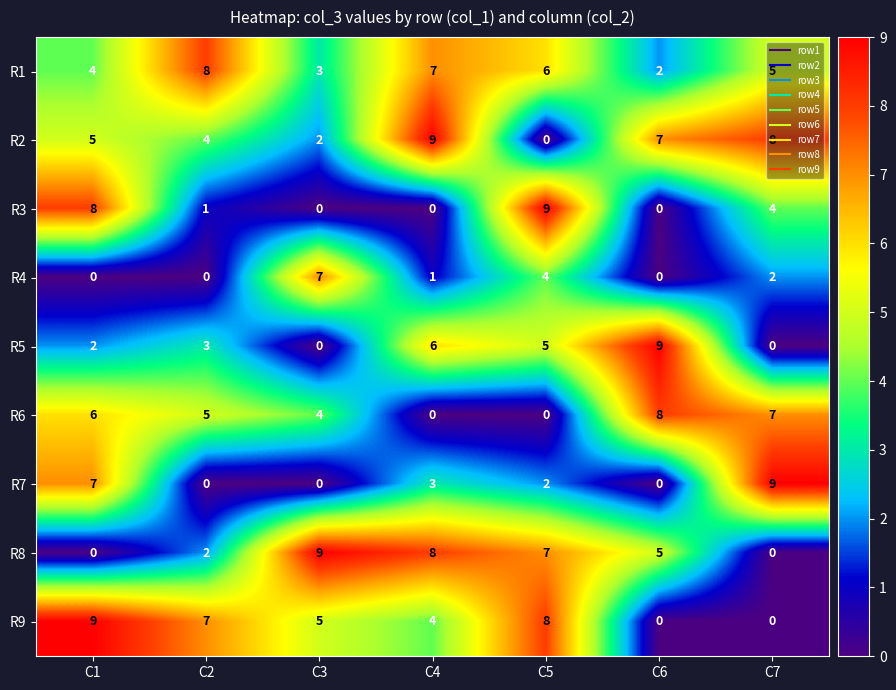

The R8 series shows 0 at C1. True or false?

True